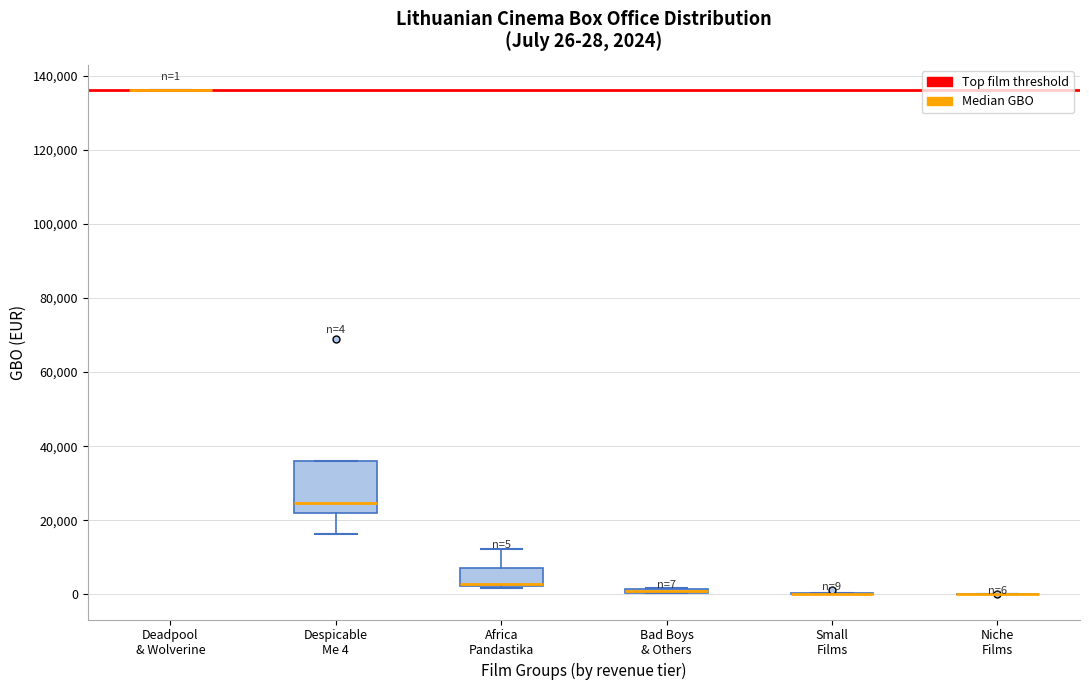

Which box is the tallest, from its lower edge to its upper edge?

Despicable Me 4